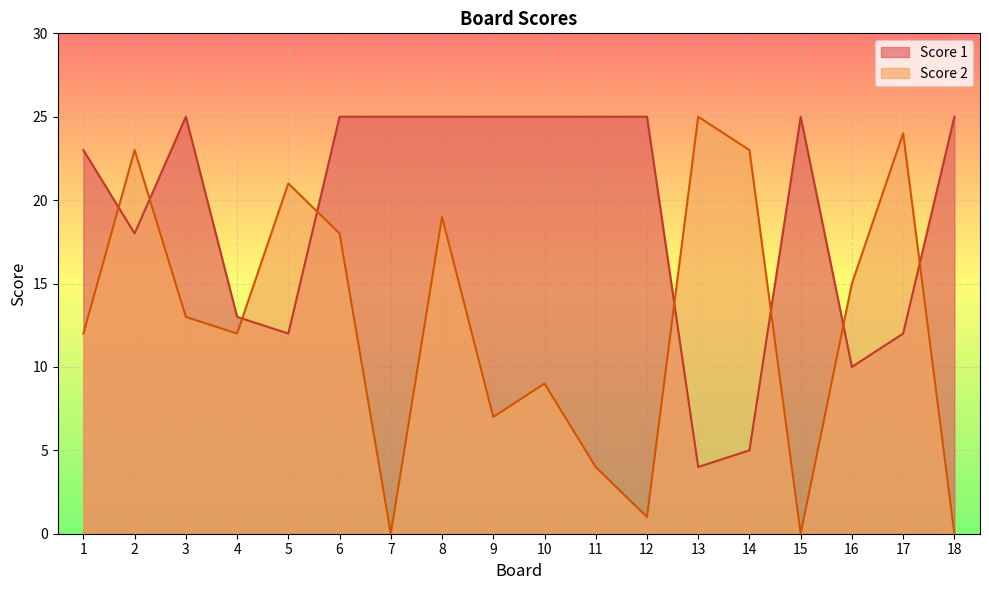

The Score 1 series shows 39 at 7. True or false?

False